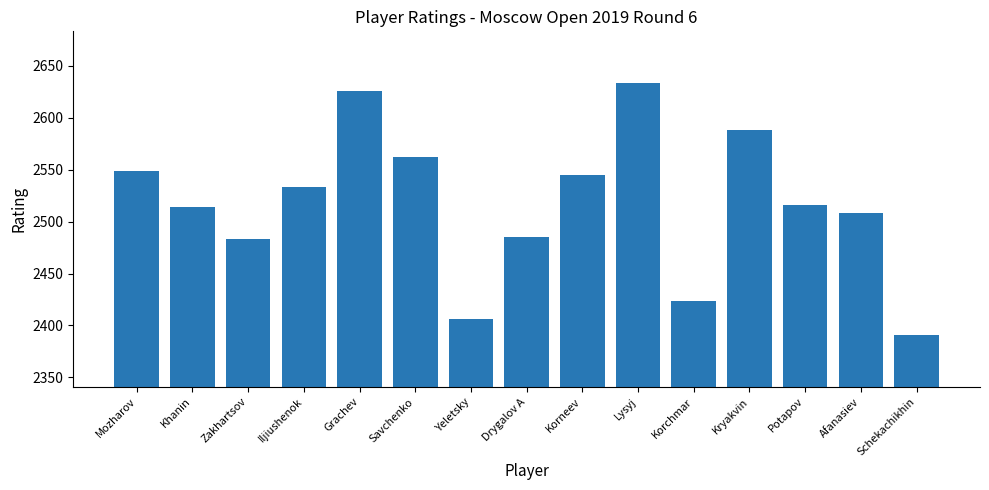

Reading left to right, list all the values displayed in this chart.

2549	2514	2483	2533	2626	2562	2406	2485	2545	2633	2424	2588	2516	2508	2391